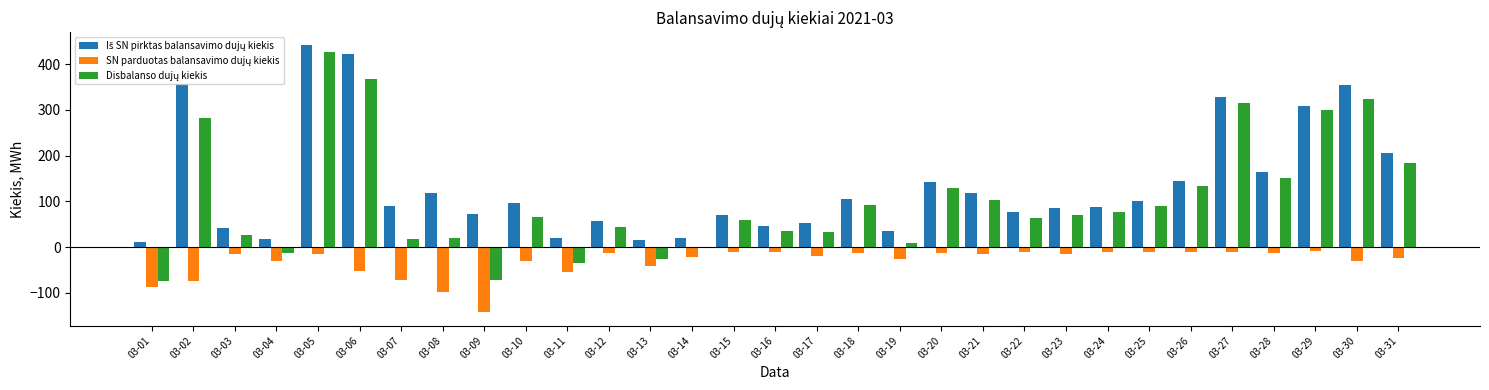

What is the spread (max minus min) of values at 03-02?

430.7